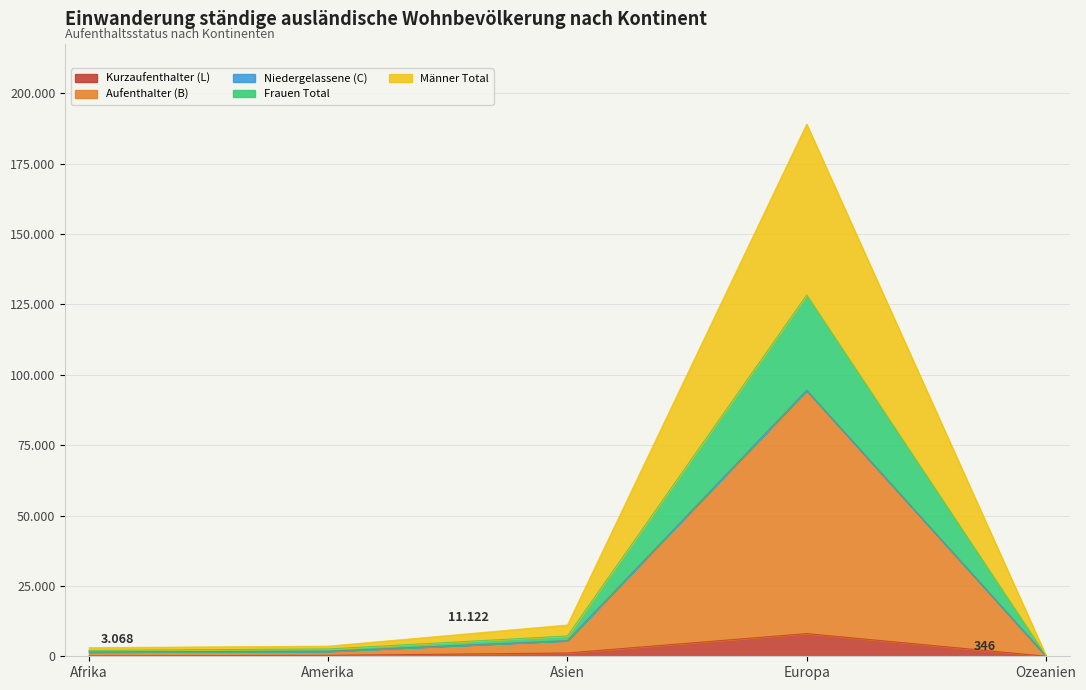

What is the minimum value shown in the chart?

28